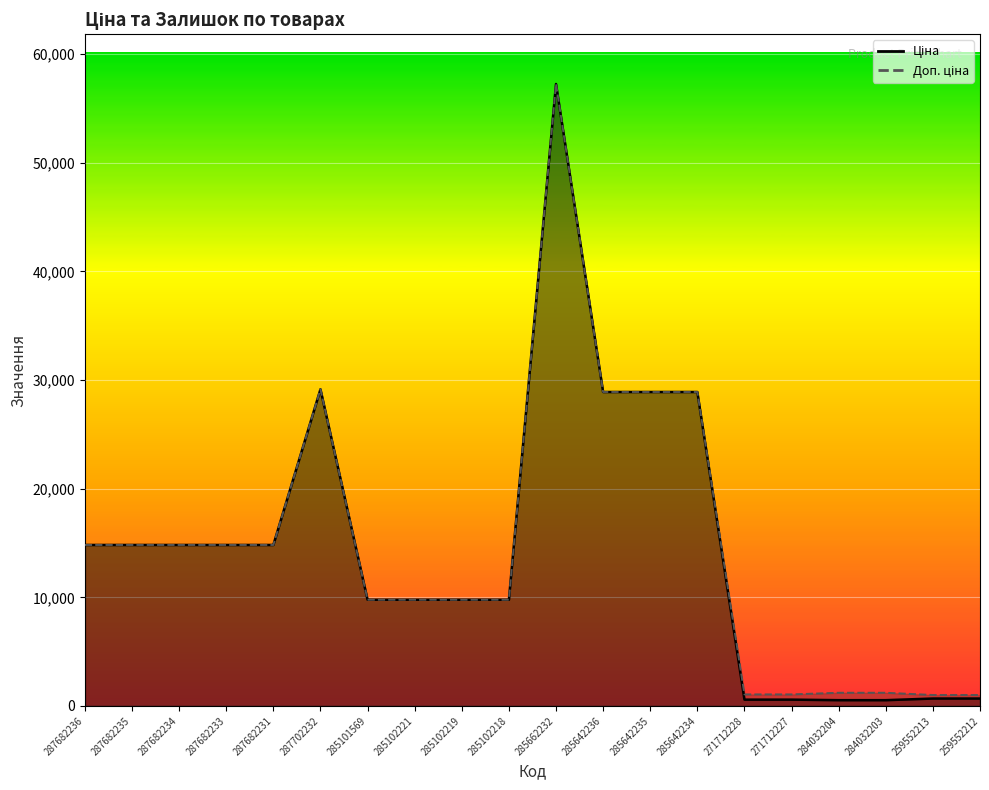

Where does the Ціна series first go above 14817?

287682236